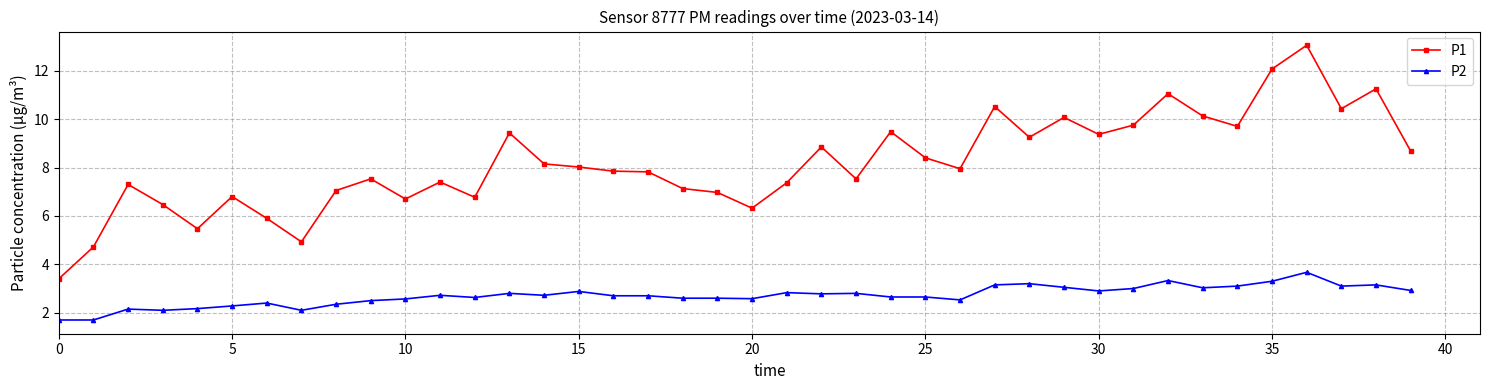

True or false: P2 and P1 cross at least once.

False